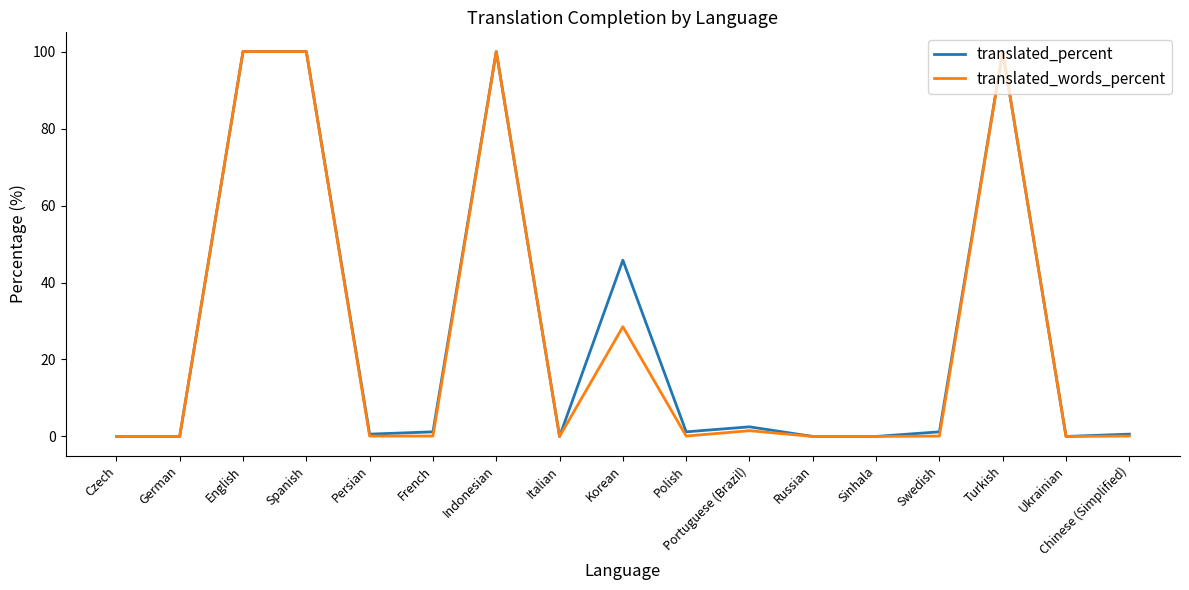

True or false: translated_words_percent has more than 1 points higher than both neighbors.

True